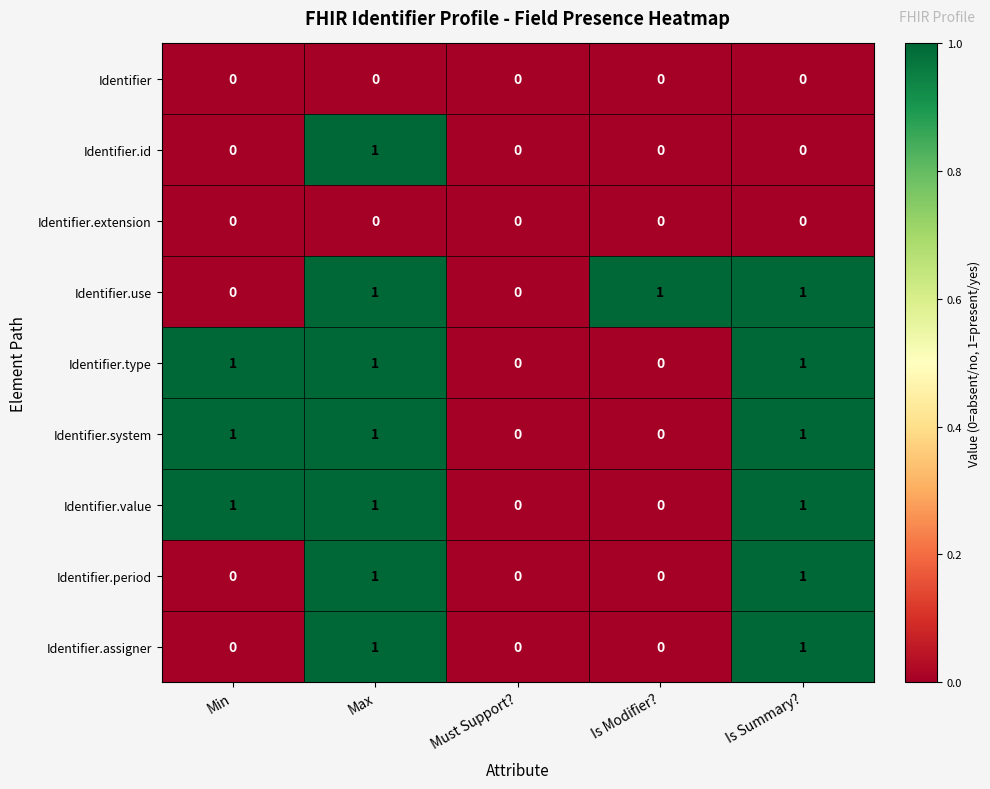

The Identifier.value series shows 2 at Is Summary?. True or false?

False